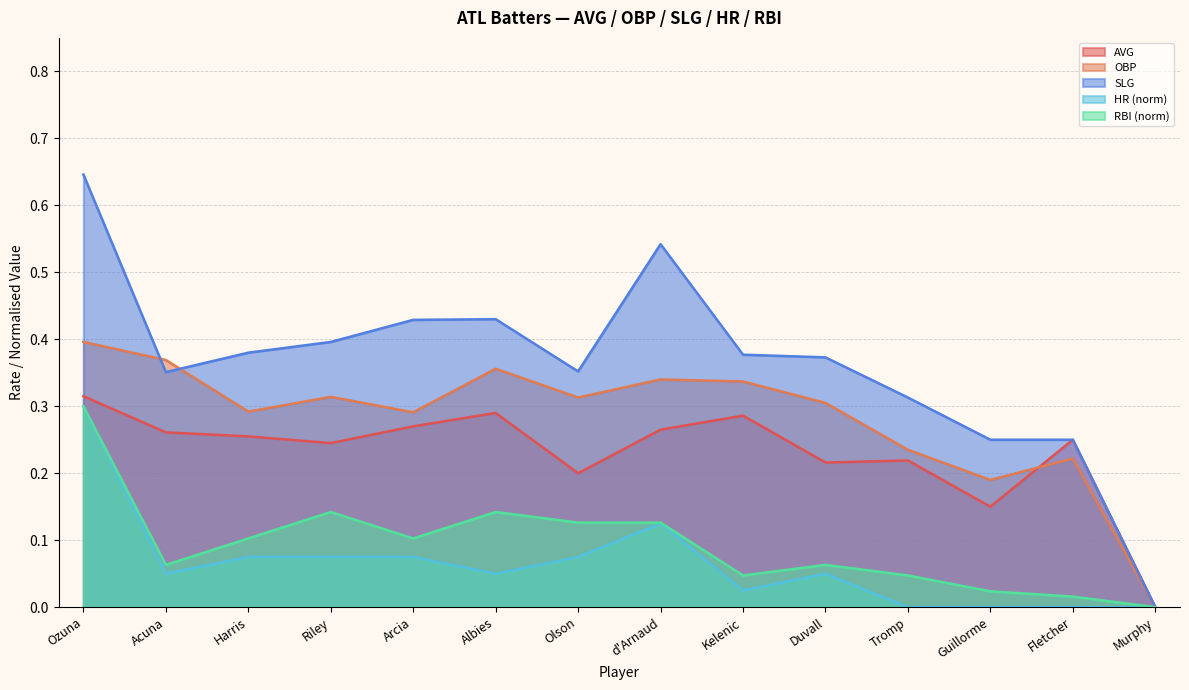

Count the AVG values in the range 0 to 1.

14